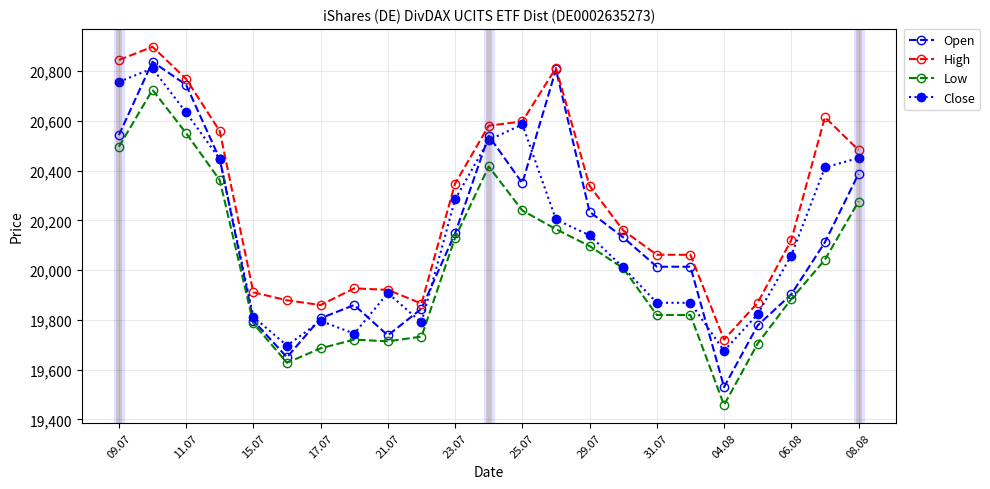

How many values in the Low series are below 20008?

11